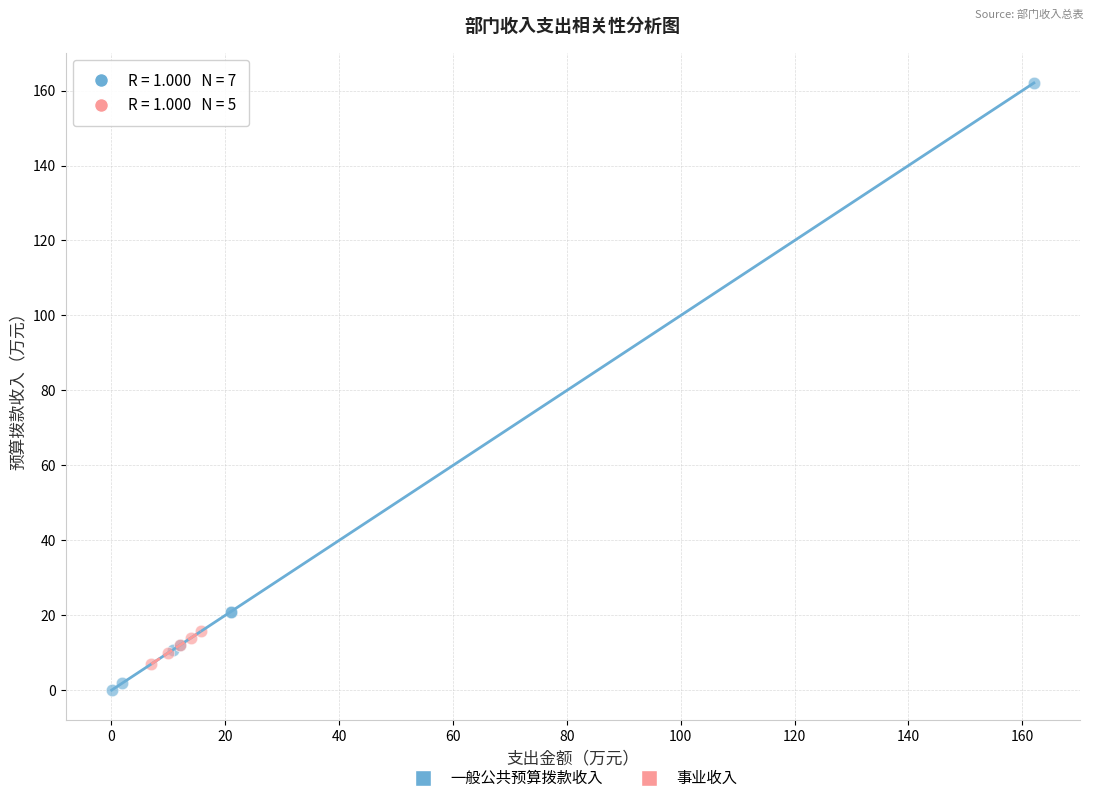

Which series reaches the maximum Y coordinate?

一般公共预算拨款收入